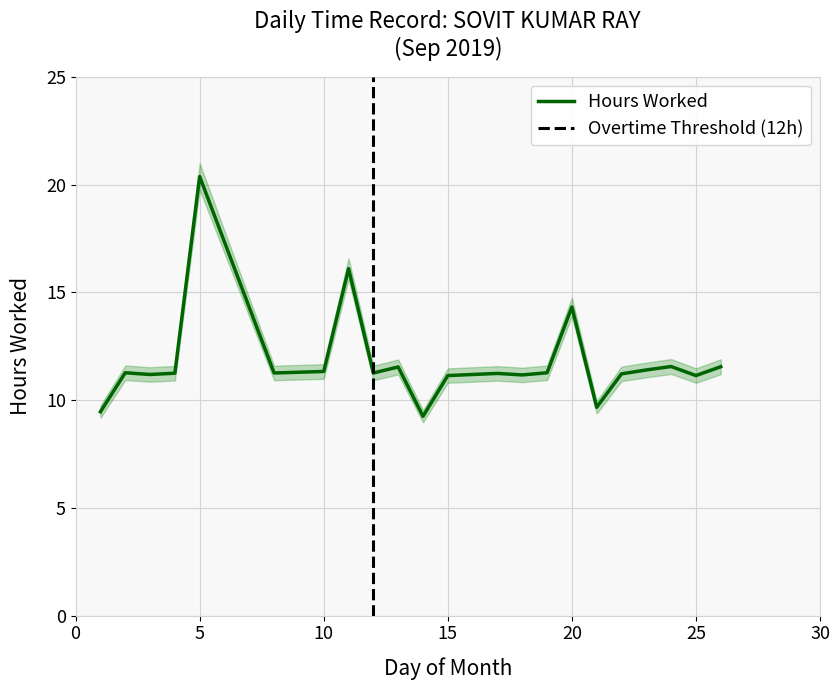

What is the greatest value displayed?

20.4